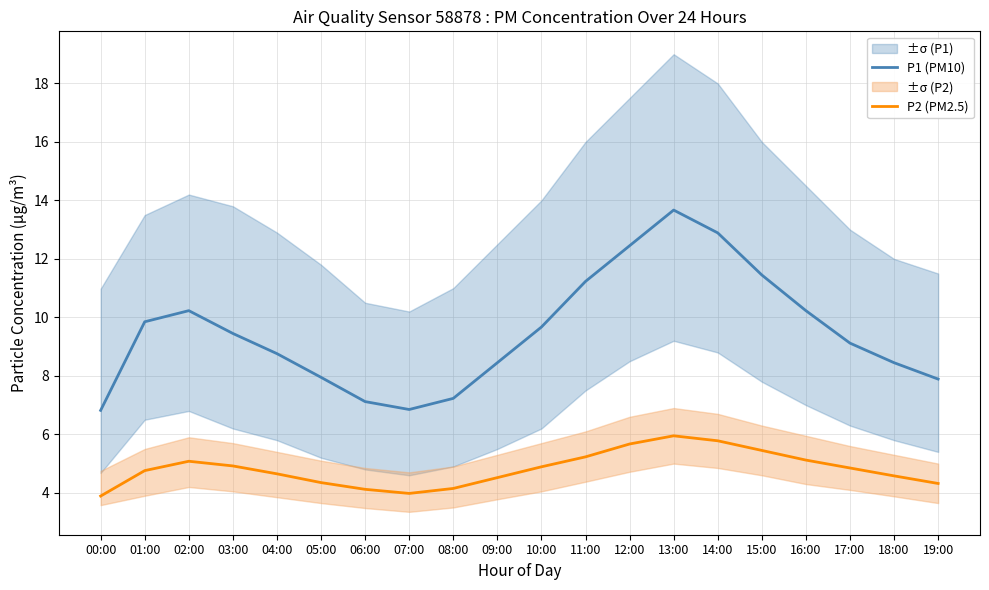

True or false: P1 (PM10) has more than 1 points higher than both neighbors.

True